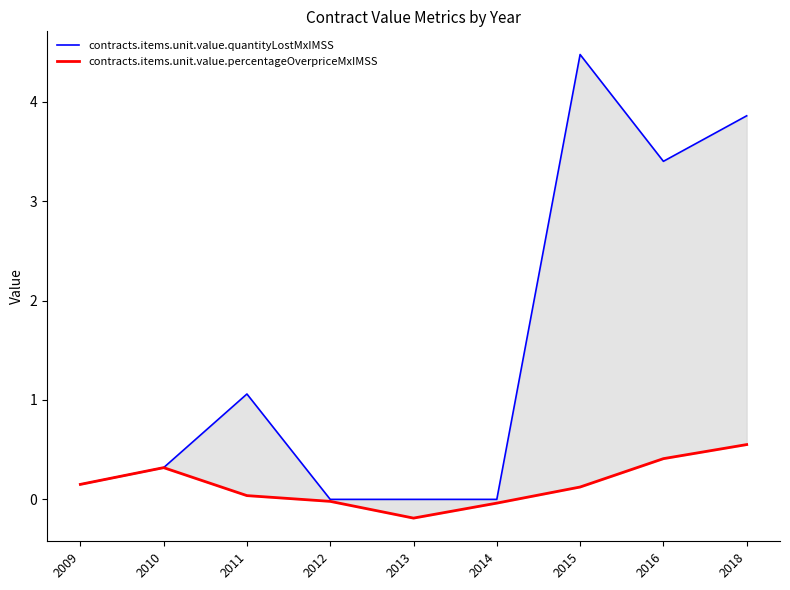

At which category does contracts.items.unit.value.percentageOverpriceMxIMSS reach its first local valley?

2013